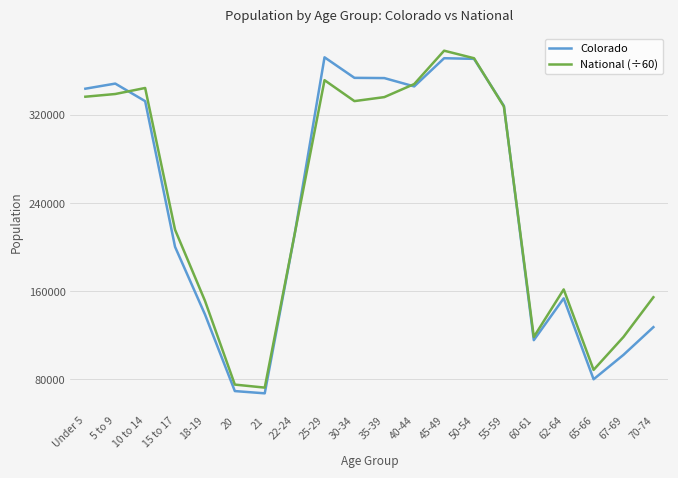

At which label is National (÷60) closest to 225524?

15 to 17